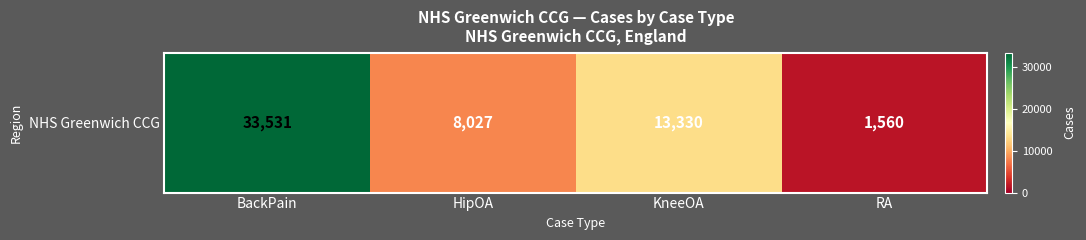

At which label does the data first exceed 13330?

BackPain